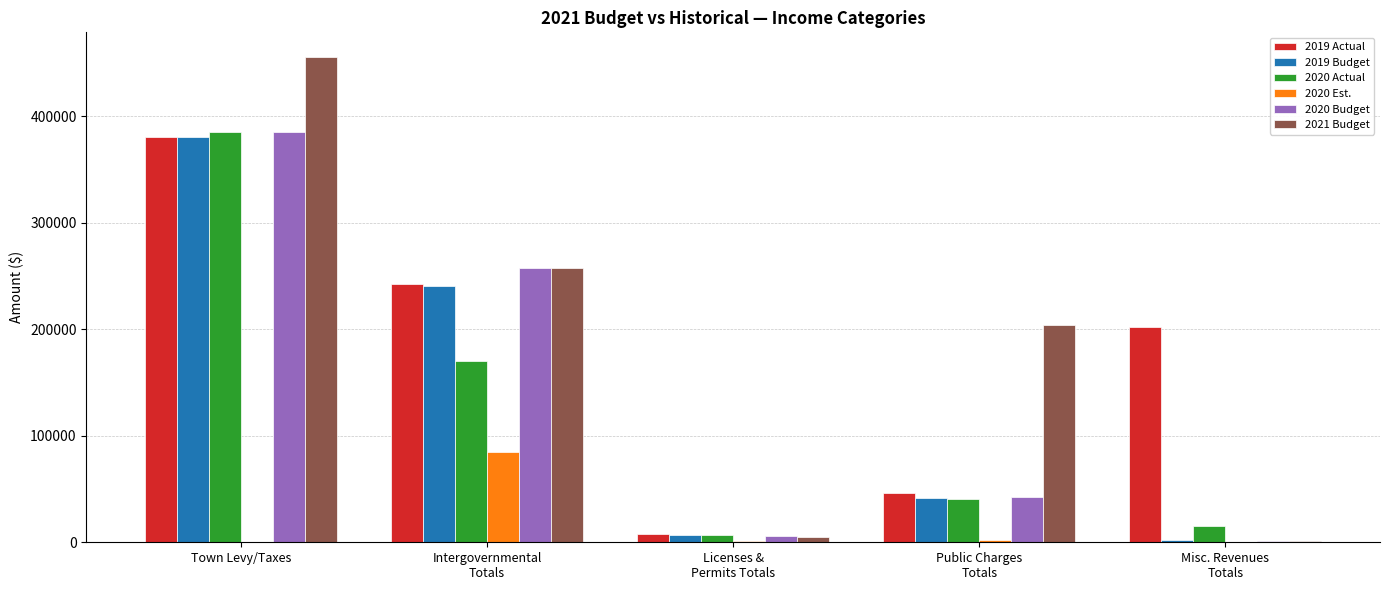

How many groups of bars are there?

5